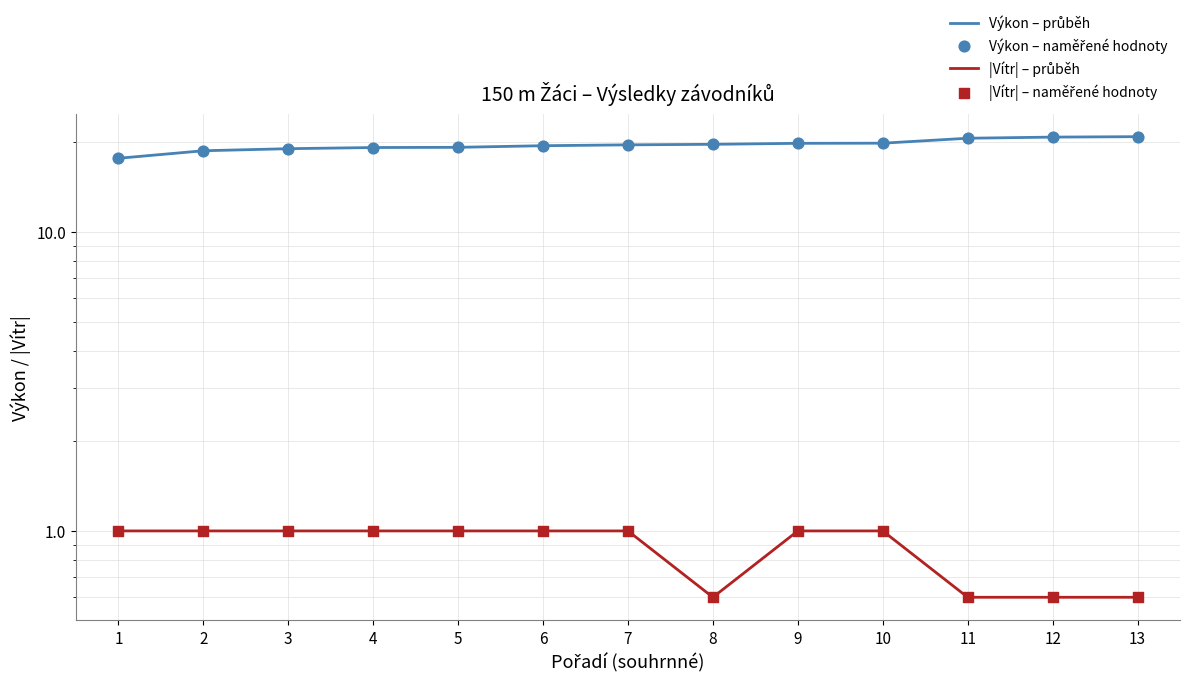

Which series has the largest total across all categories?

Výkon – průběh